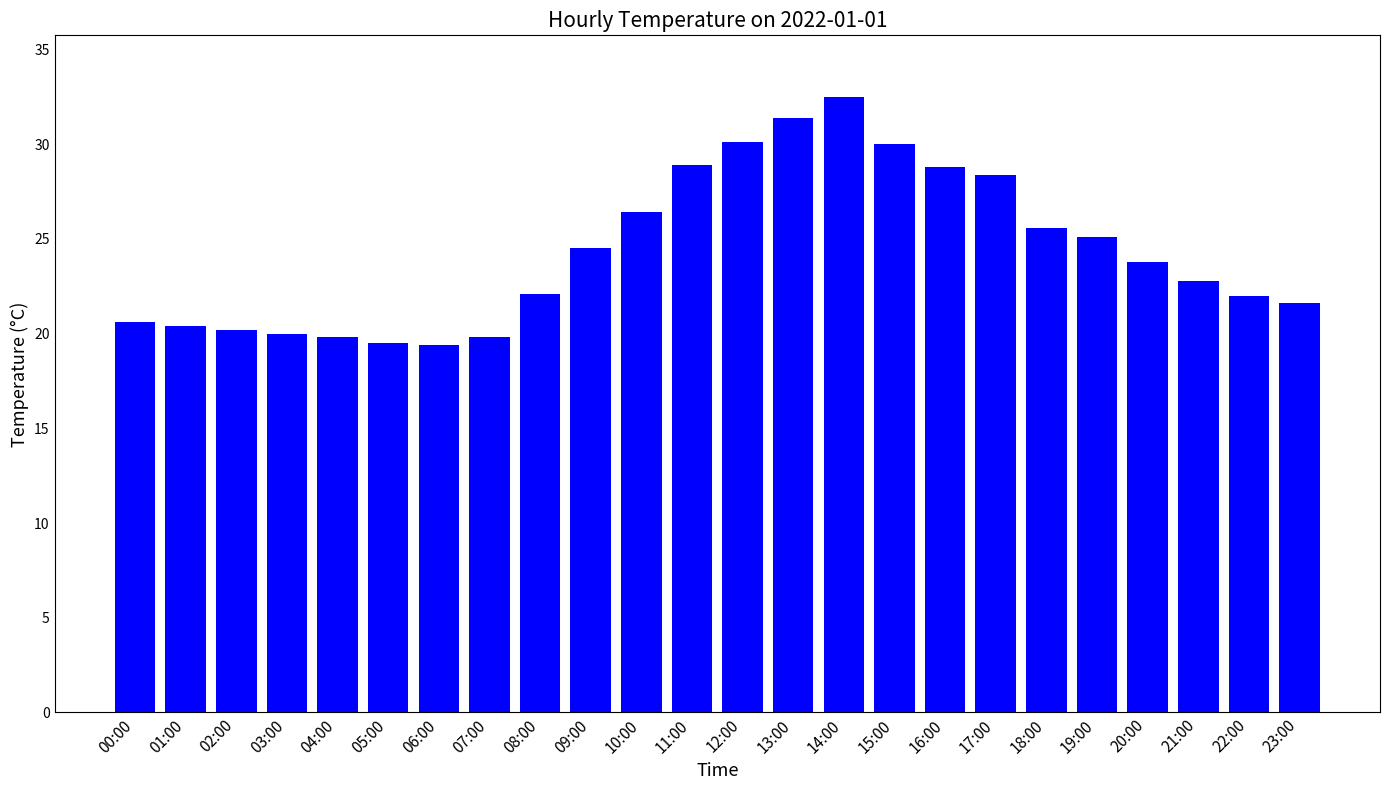

Approximately how many times larger is the value at 20:00 compared to 14:00?

0.7